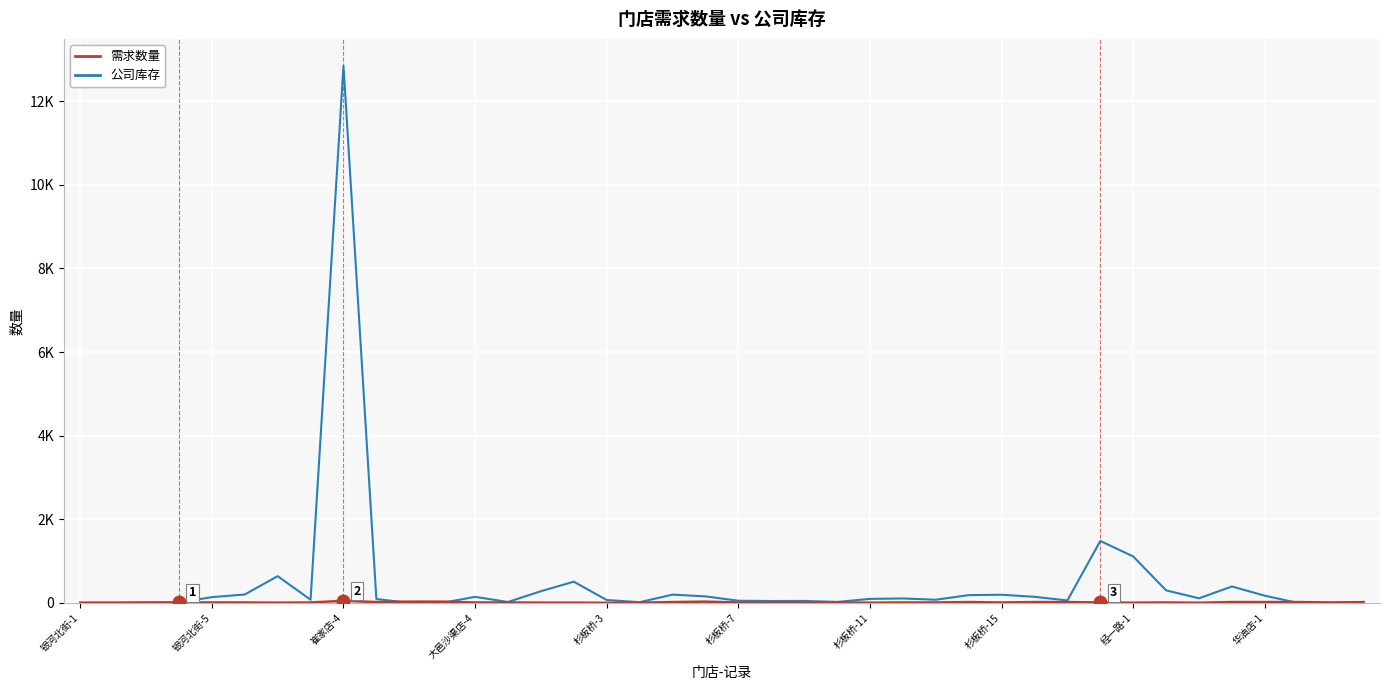

Does the chart have visible grid lines?

Yes